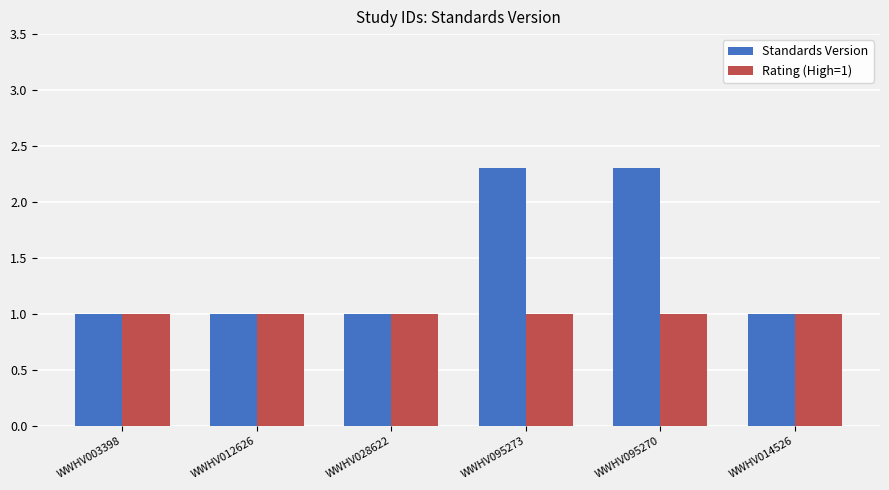

What is the total value across all series at WWHV095270?

3.3